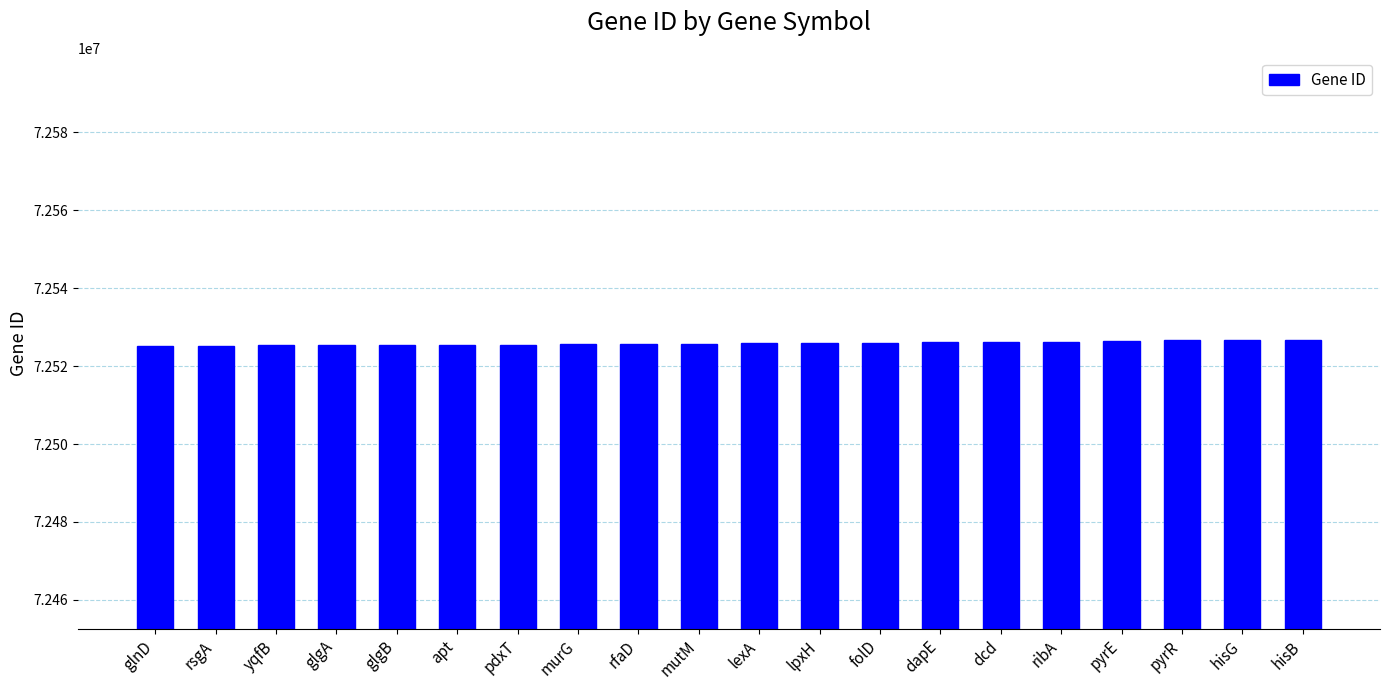

What is the greatest value displayed?

72526593